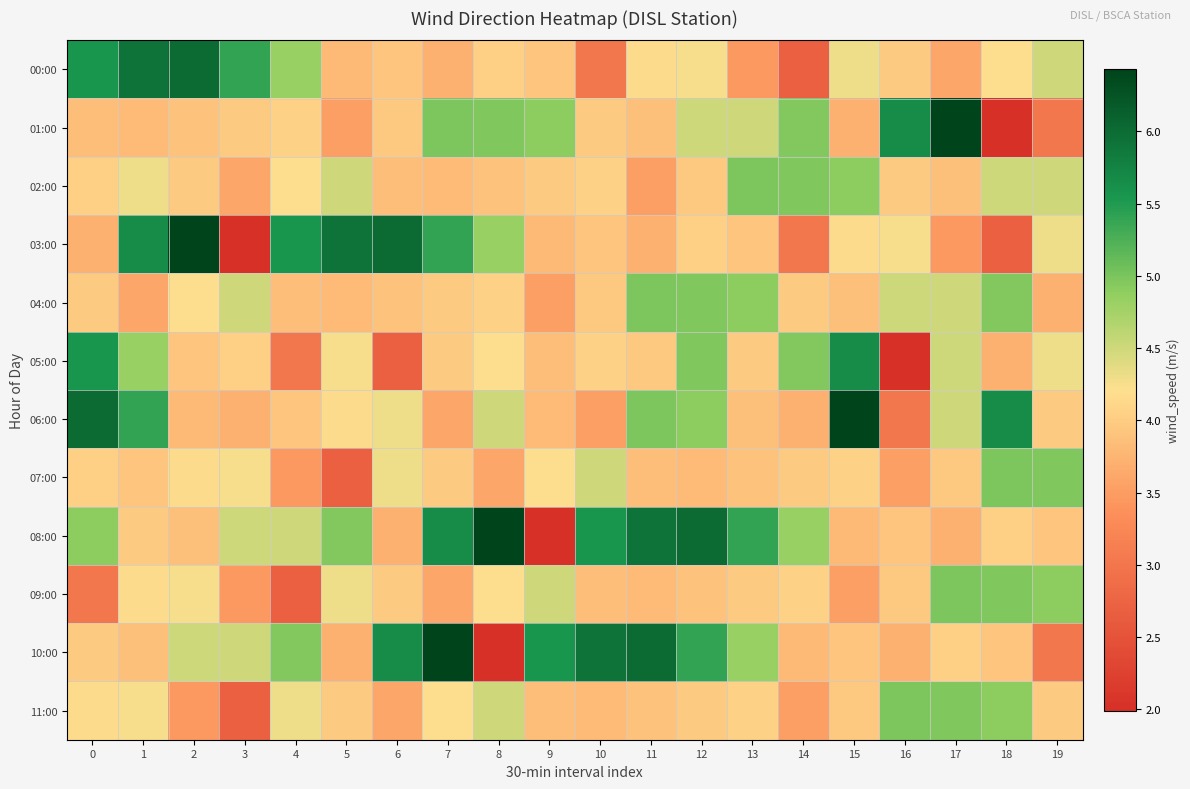

At 7, list the series in order from smallest to largest.

06:00, 09:00, 00:00, 02:00, 04:00, 05:00, 07:00, 11:00, 01:00, 03:00, 08:00, 10:00